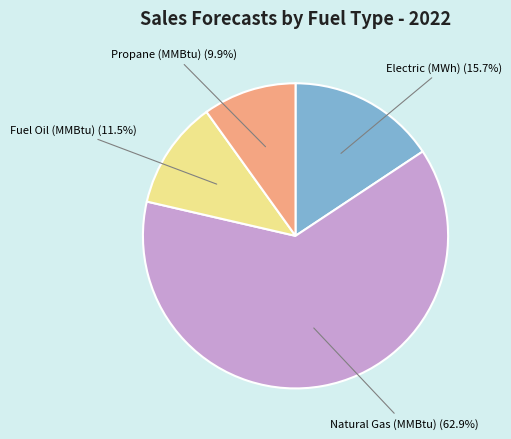

To the nearest percent, what is the combined percentage of Electric (MWh) and Natural Gas (MMBtu)?

79%